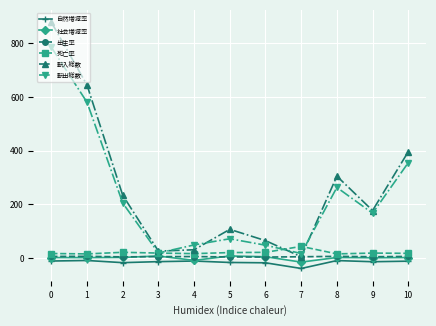

The value of 自然増減率 at 1 is -8.9. True or false?

True